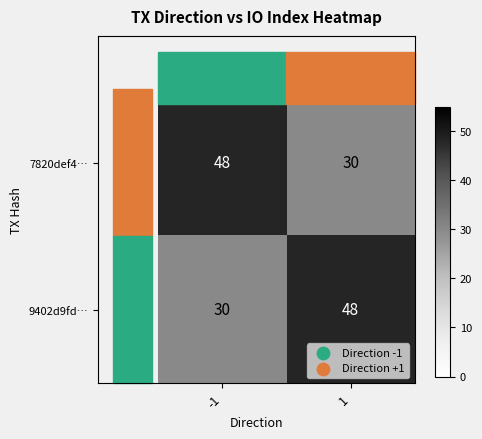

What is the difference between the 7820def4… values at 1 and -1?

18